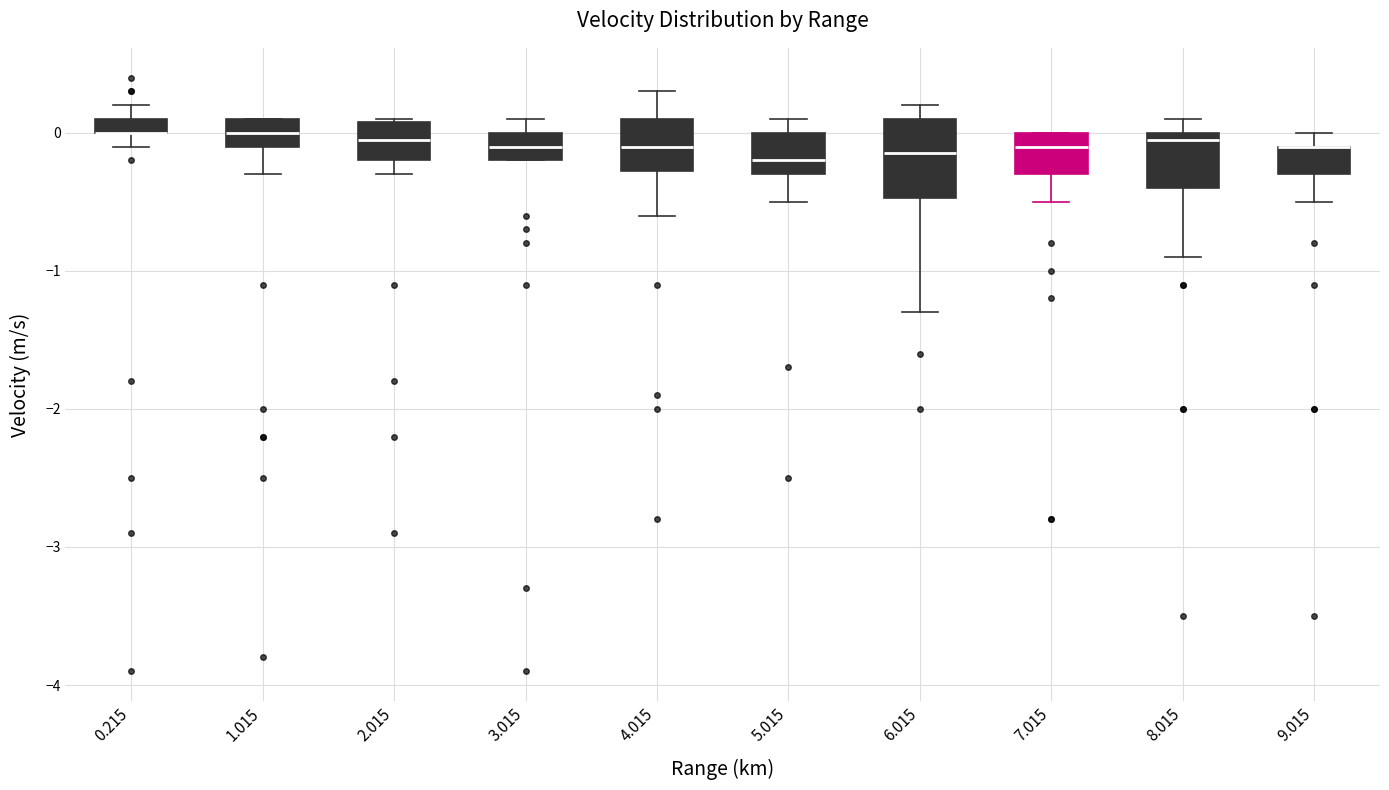

Where is the lower edge of the box at x = 0.215 on the y-axis? The values are not printed on the chart, so give them approximately, as read against the axis.

0.0